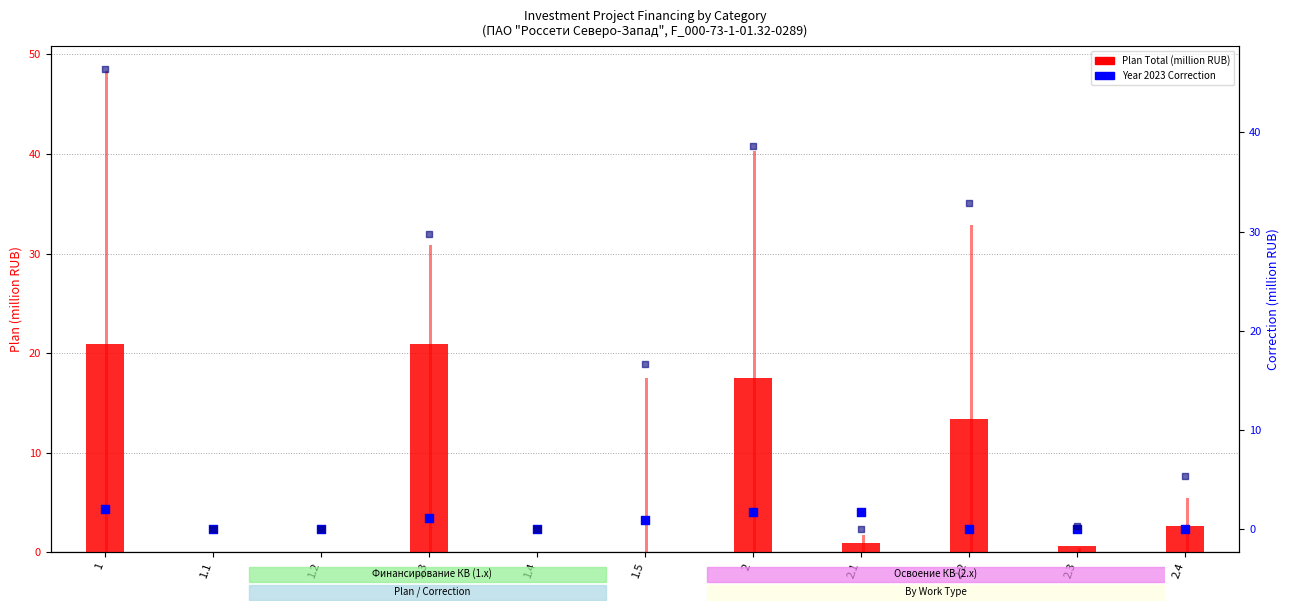

At how many categories does at least one series exceed 44?

1